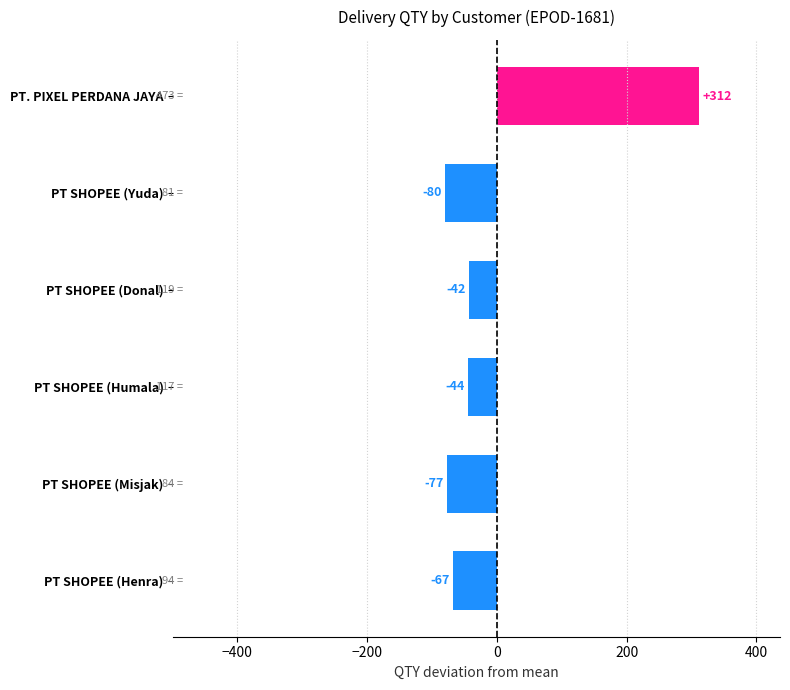

How many values exceed -44?

2